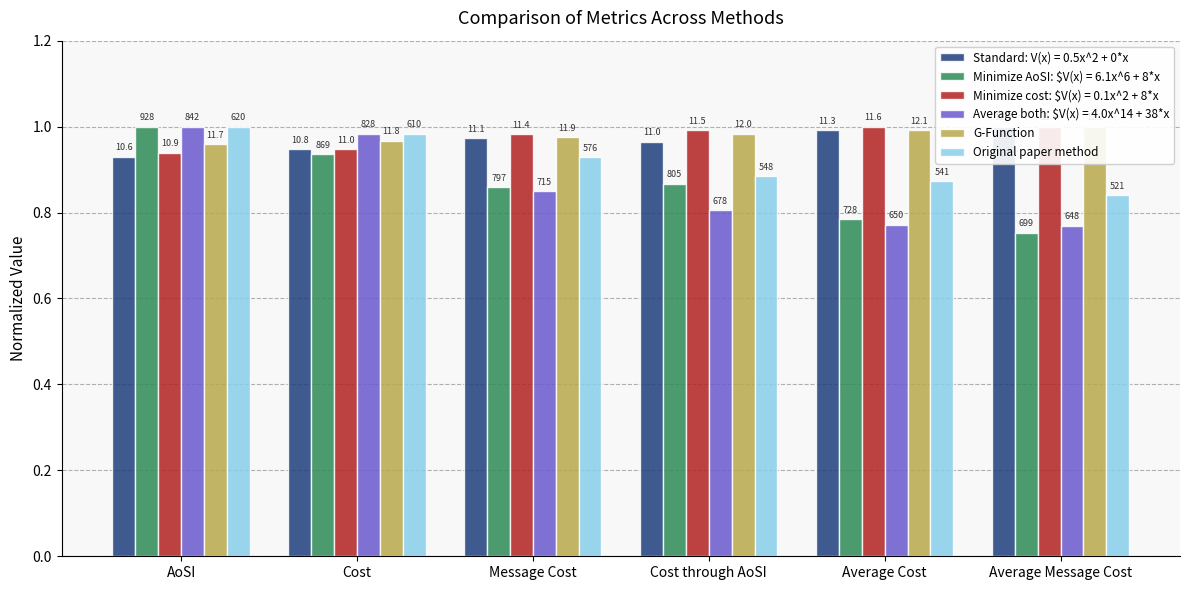

List the series in order of their peak value, lowest first.

G-Function, Original paper method